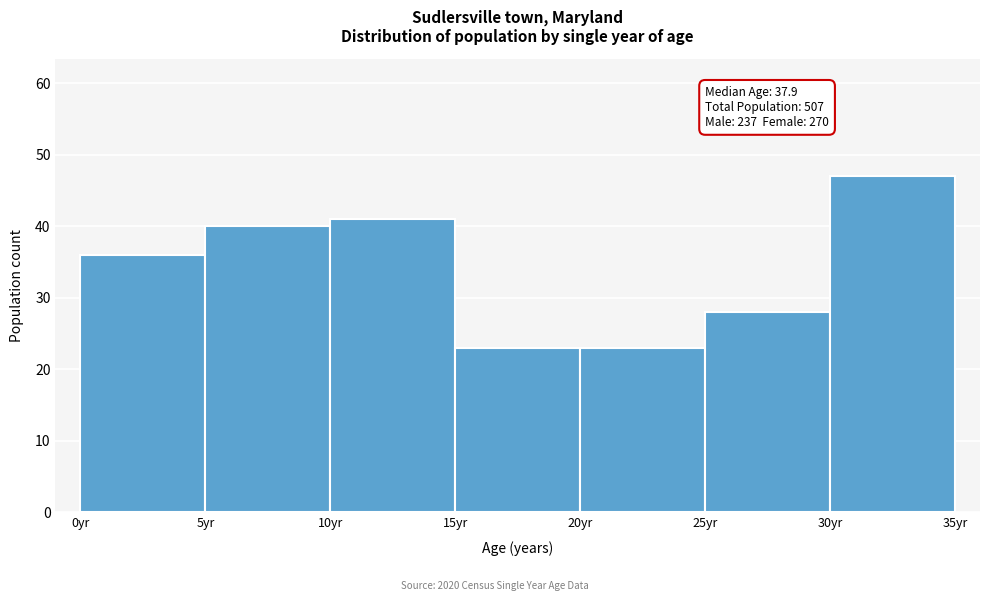

Over which range of the x-axis is the bar tallest?

30 to 35